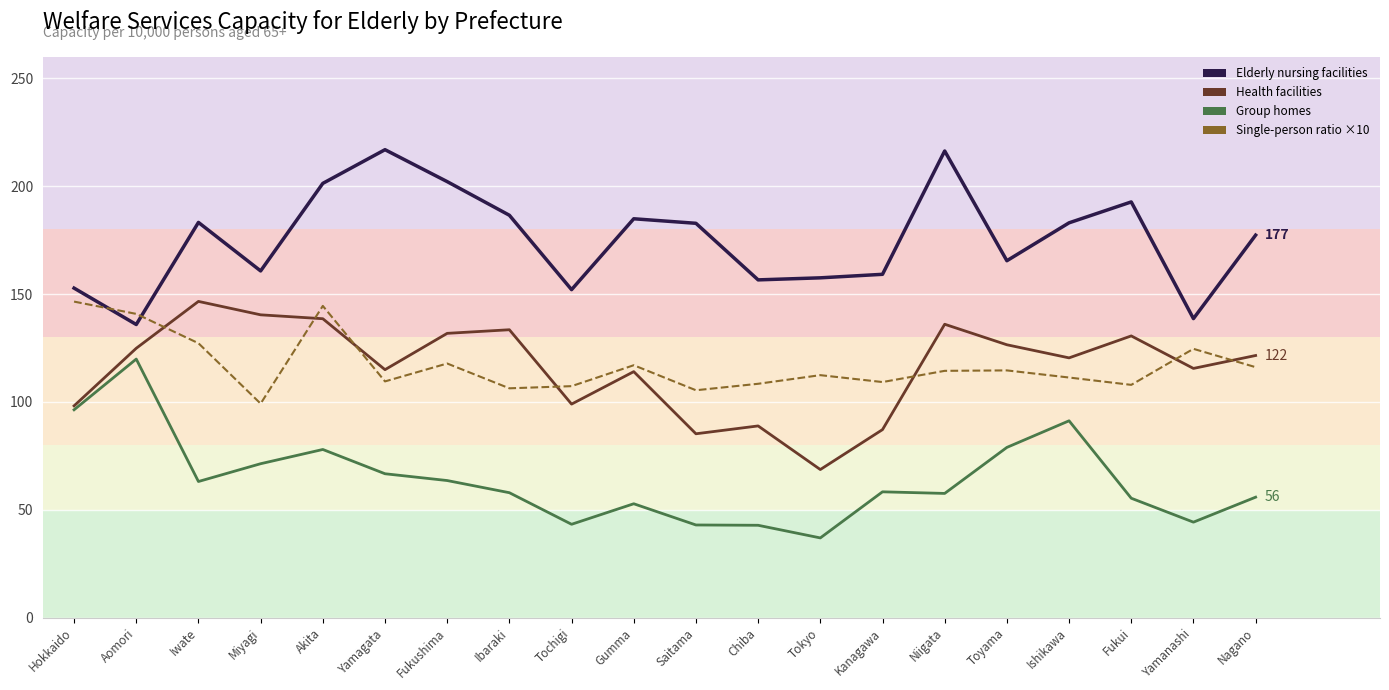

Where does the Group homes (line) series first go above 58?

Hokkaido